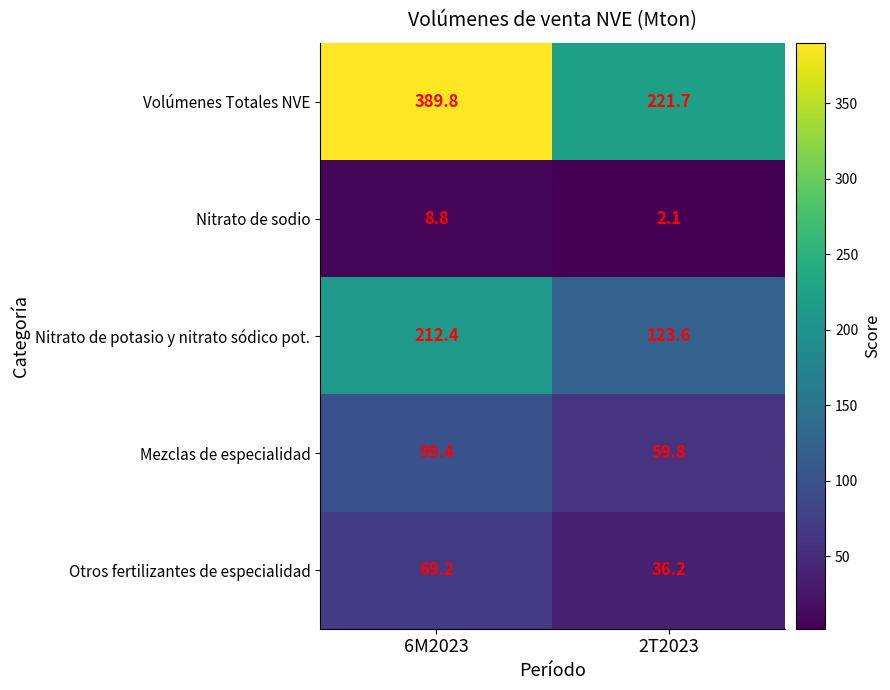

Reading left to right, transcribe all the data shown in this chart.

Volúmenes Totales NVE: 6M2023=389.8	2T2023=221.7
Nitrato de sodio: 6M2023=8.8	2T2023=2.1
Nitrato de potasio y nitrato sódico pot.: 6M2023=212.4	2T2023=123.6
Mezclas de especialidad: 6M2023=99.4	2T2023=59.8
Otros fertilizantes de especialidad: 6M2023=69.2	2T2023=36.2